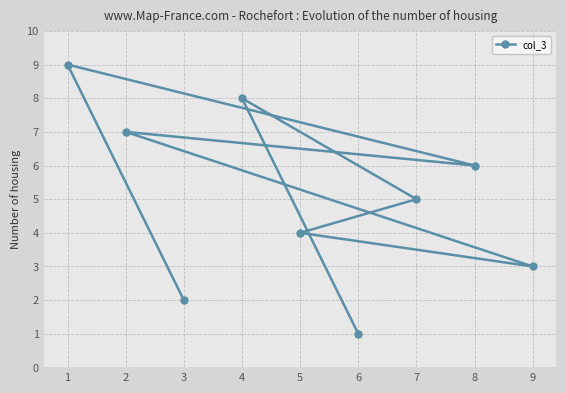

The chart shows a value of 2 at 3. True or false?

True